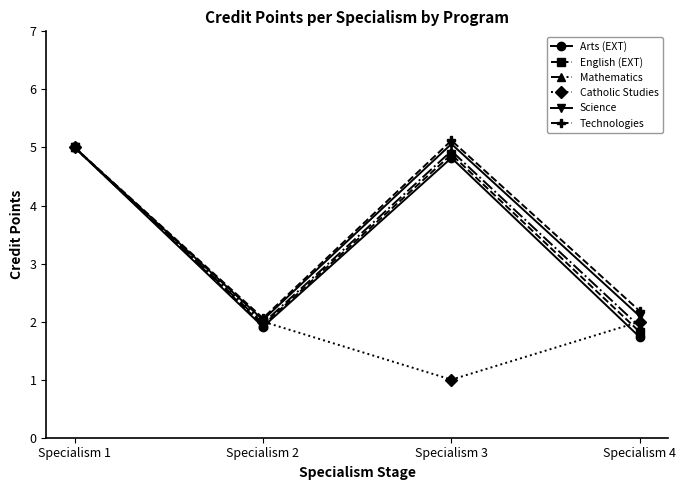

What is the minimum value shown in the chart?

1.0